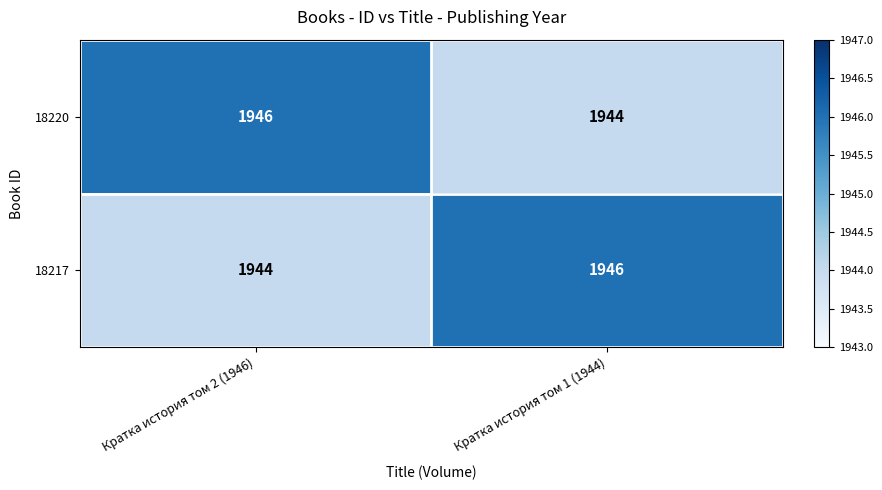

What is the smallest value displayed?

1944